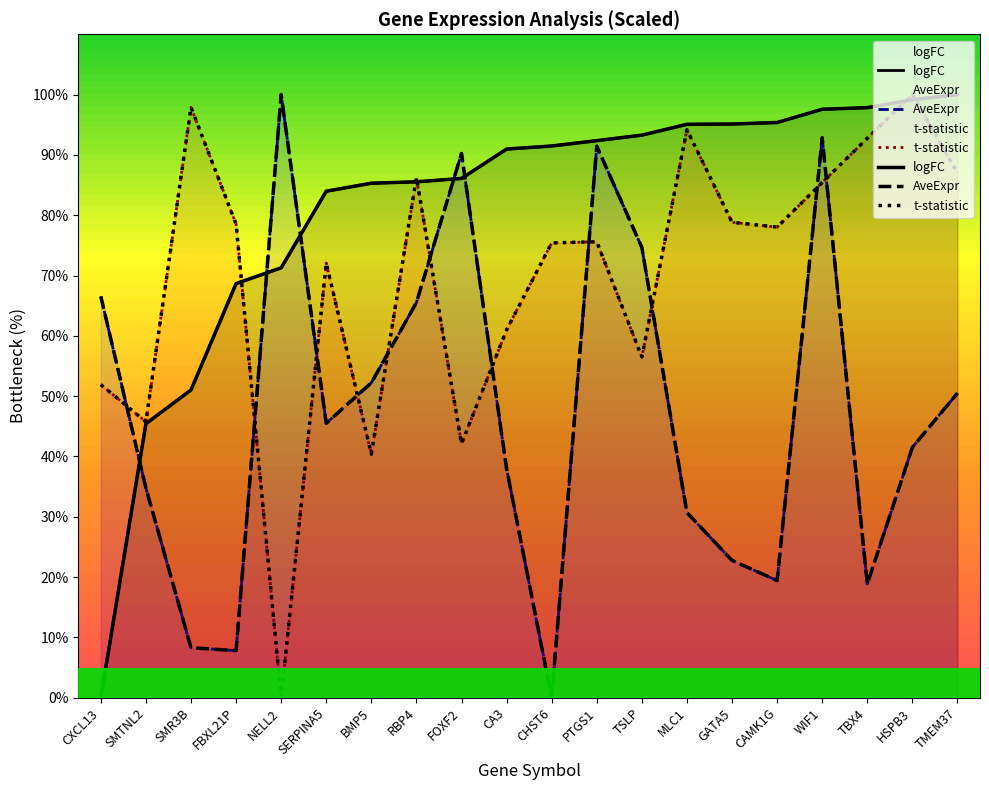

At which label is AveExpr closest to 50?

TMEM37